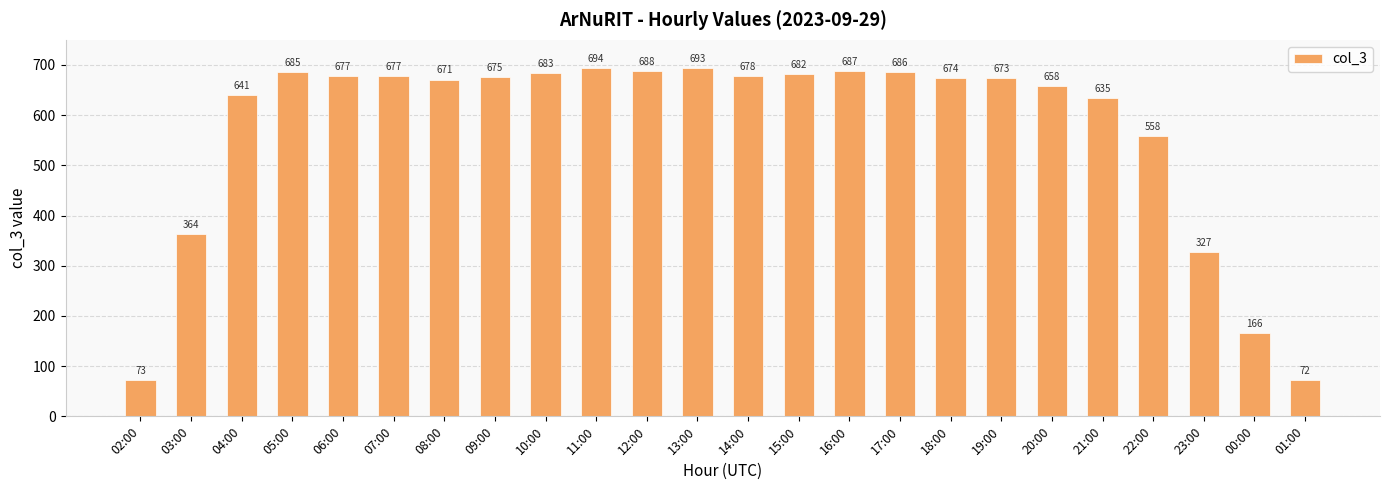

The value at 01:00 is 72. True or false?

True